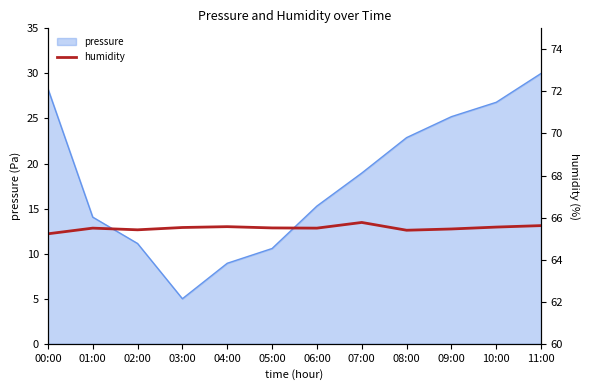

Reading right to left, extract all data points from this chart.

65.6	65.5	65.5	65.4	65.8	65.5	65.5	65.6	65.5	65.4	65.5	65.2